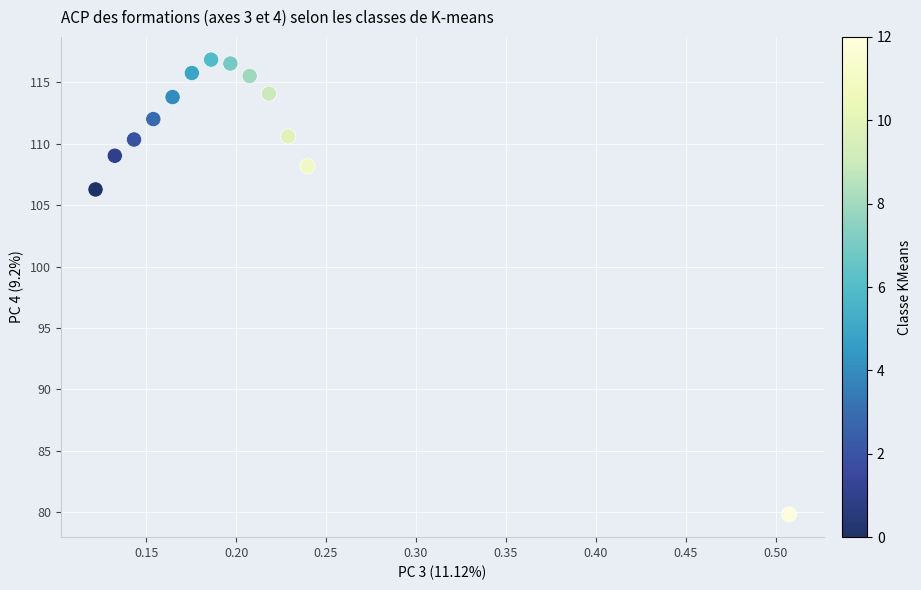

What is the range of X values (max minus min)?

0.4